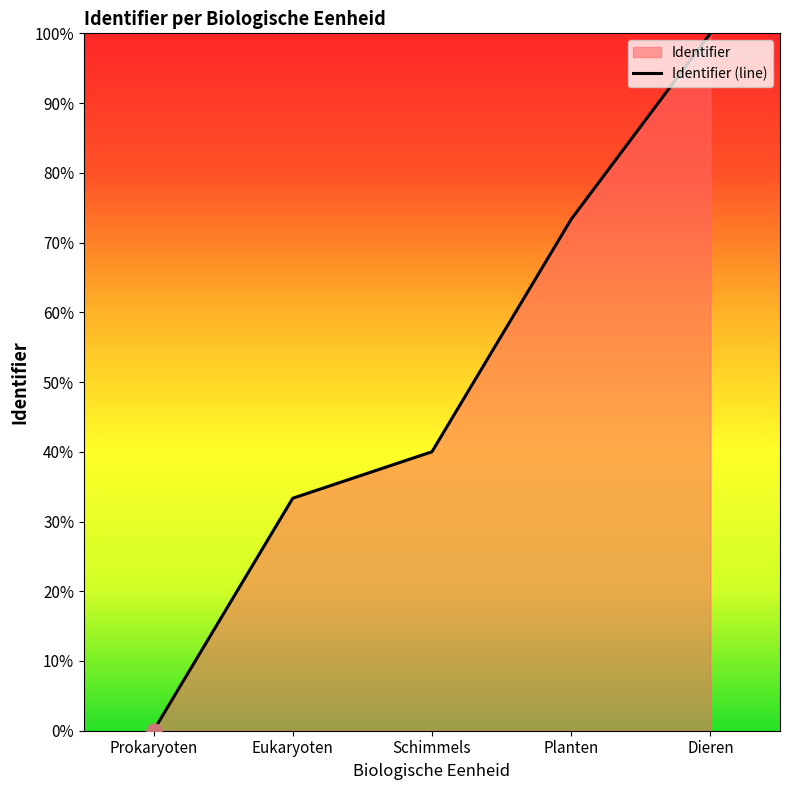

What is the ratio of the value at Dieren to the value at Schimmels?

2.5